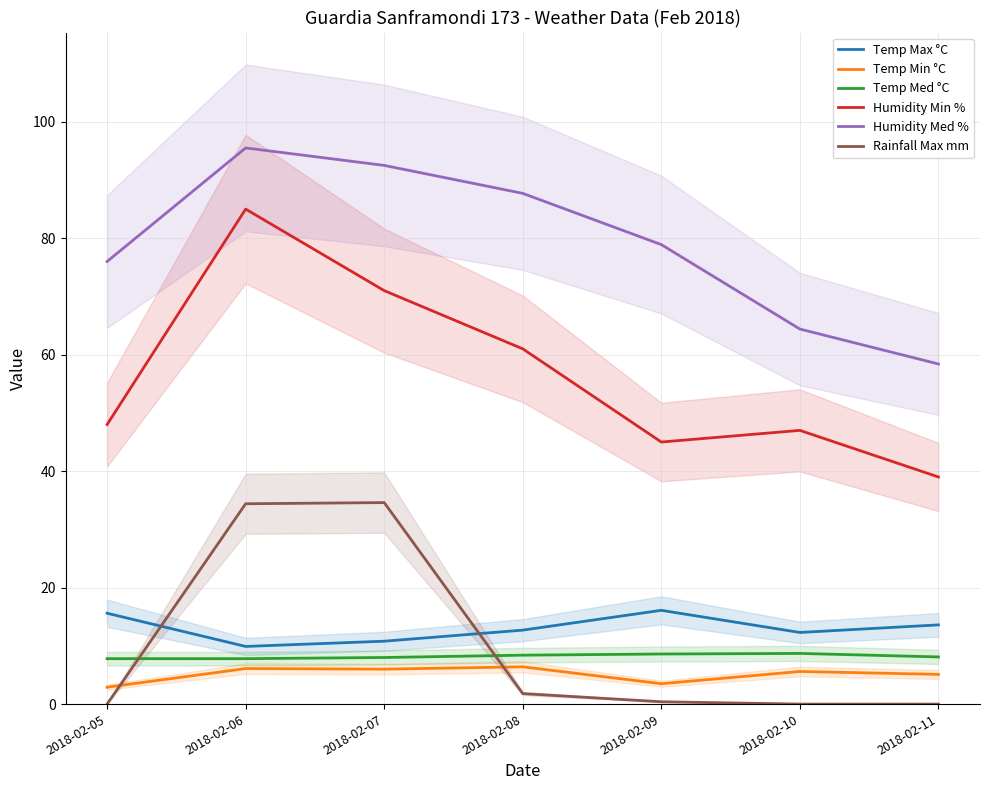

At which category is the sum across all series the highest?

2018-02-06